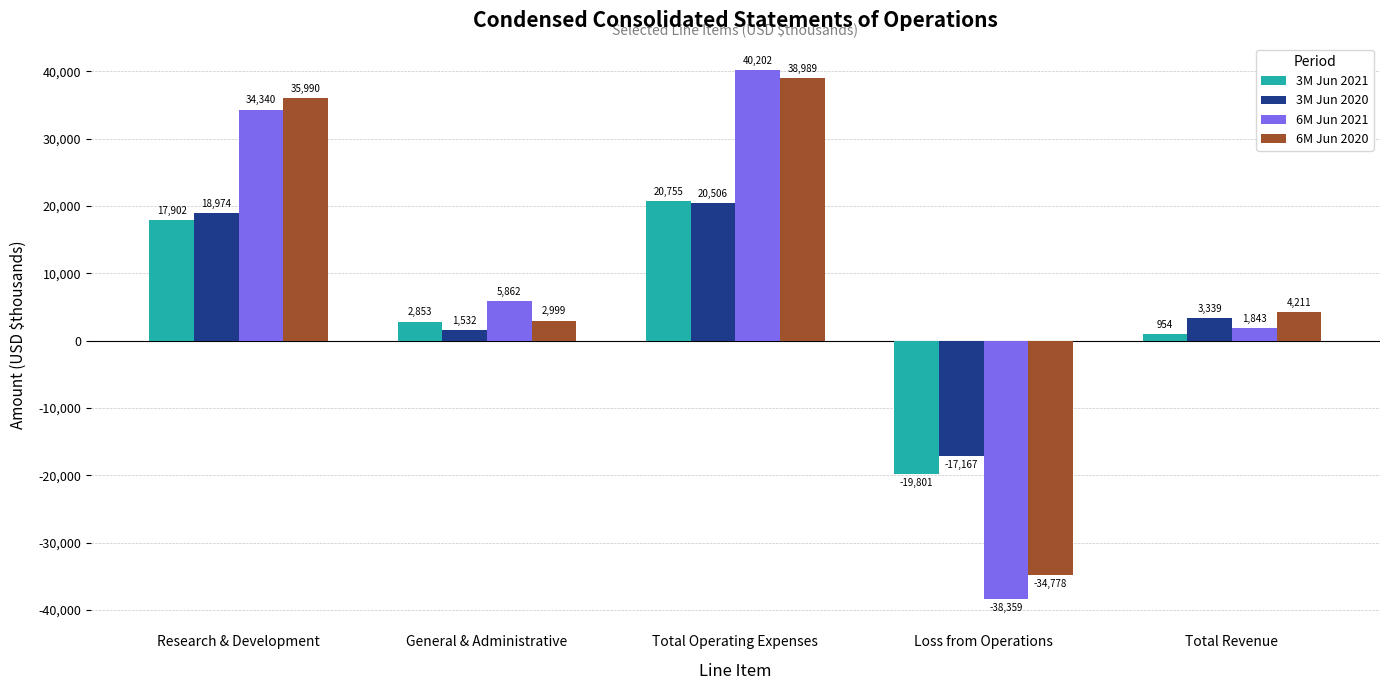

List the series in order of their peak value, lowest first.

3M Jun 2020, 3M Jun 2021, 6M Jun 2020, 6M Jun 2021